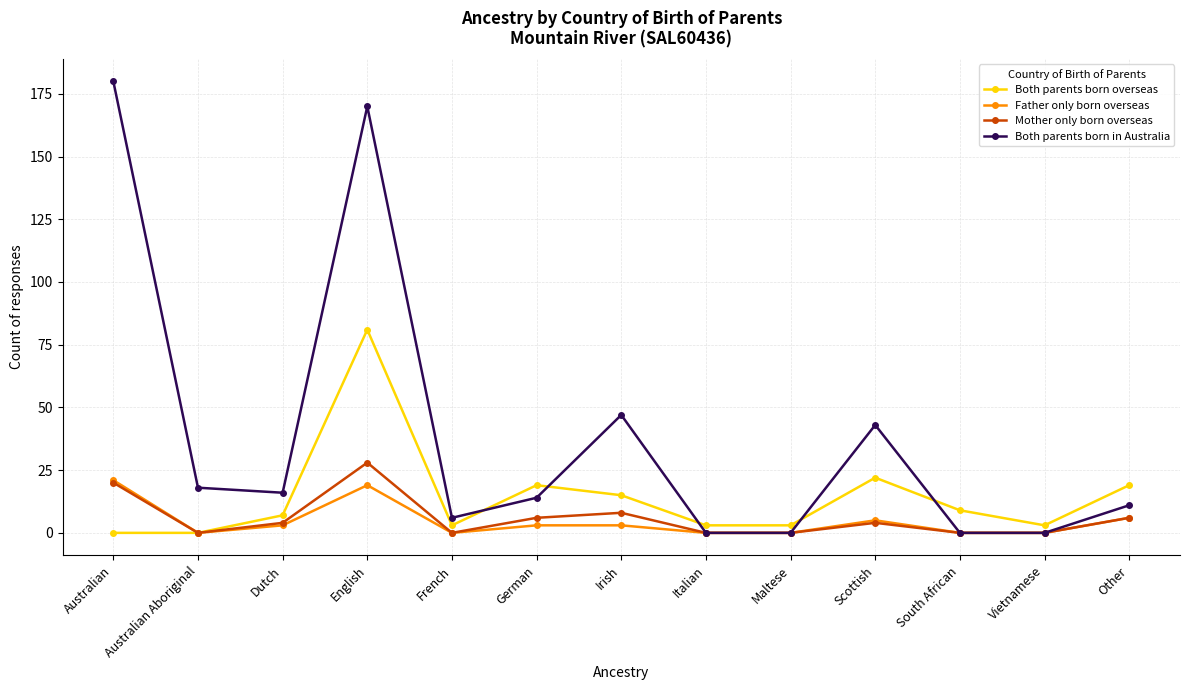

Which series ends up on top after the final intersection of Both parents born in Australia and Both parents born overseas?

Both parents born overseas